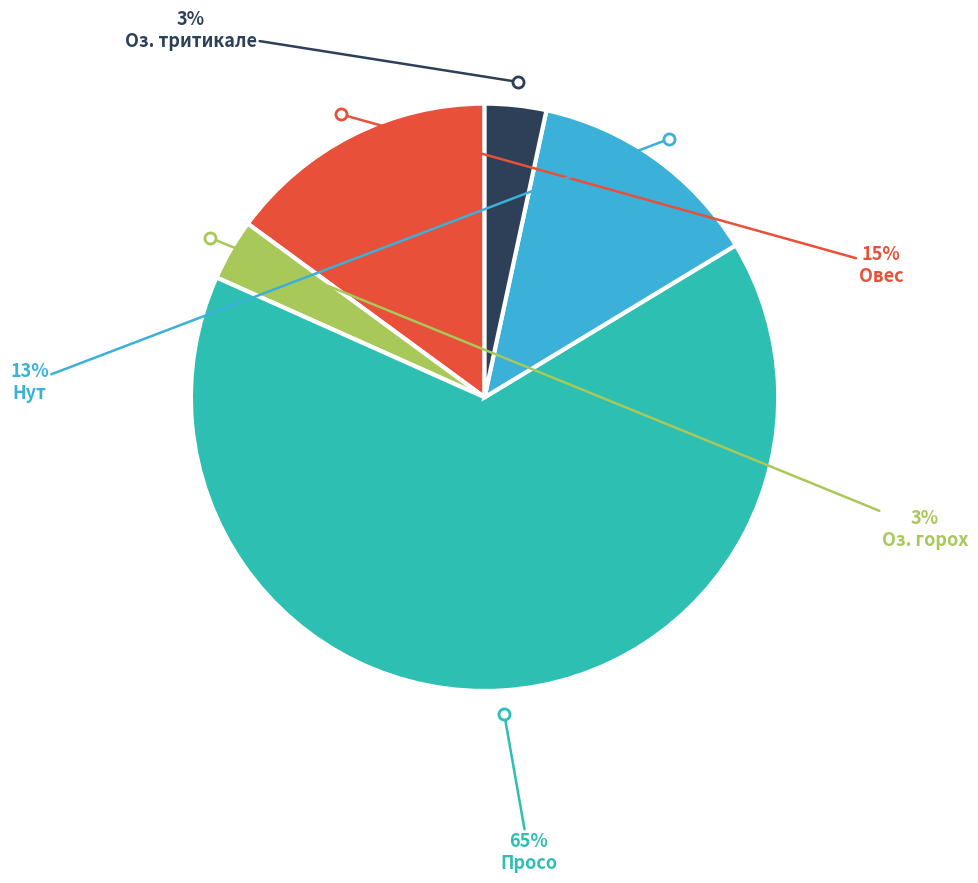

Does any single category account for the majority?

Yes